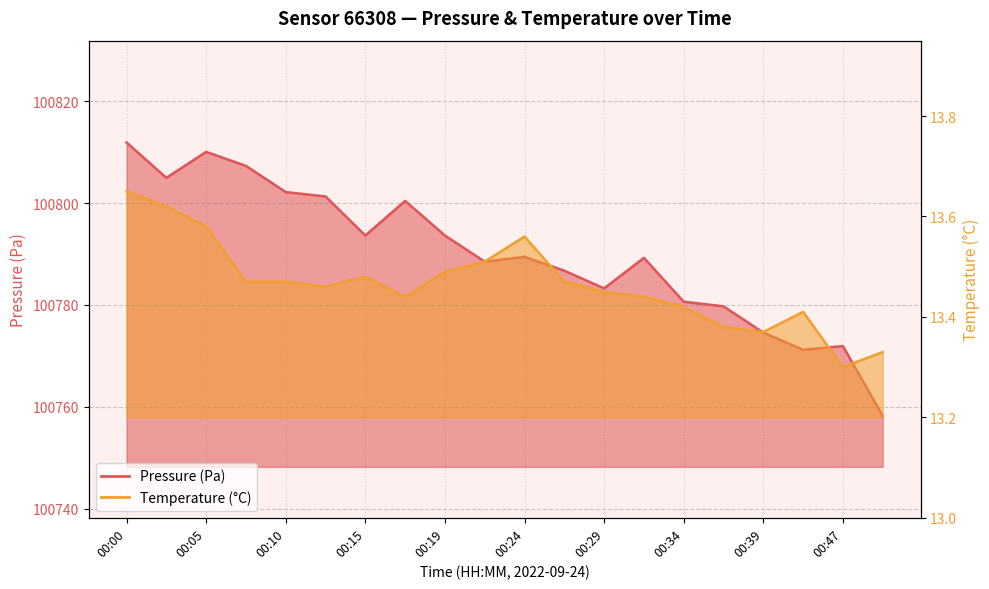

At which label does pressure reach its minimum?

00:49